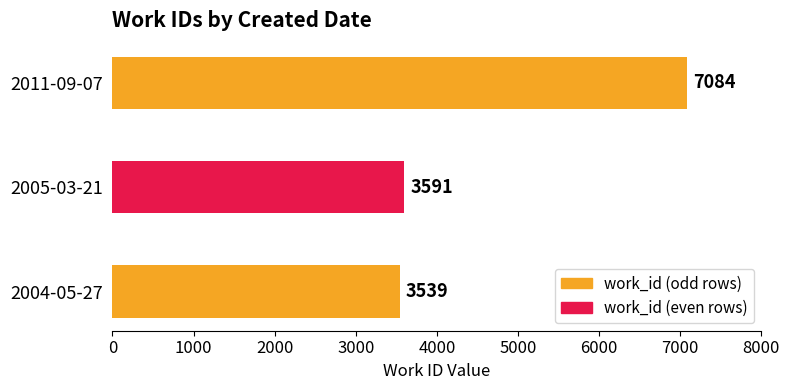

List the labels in order of value, largest first.

2011-09-07, 2005-03-21, 2004-05-27